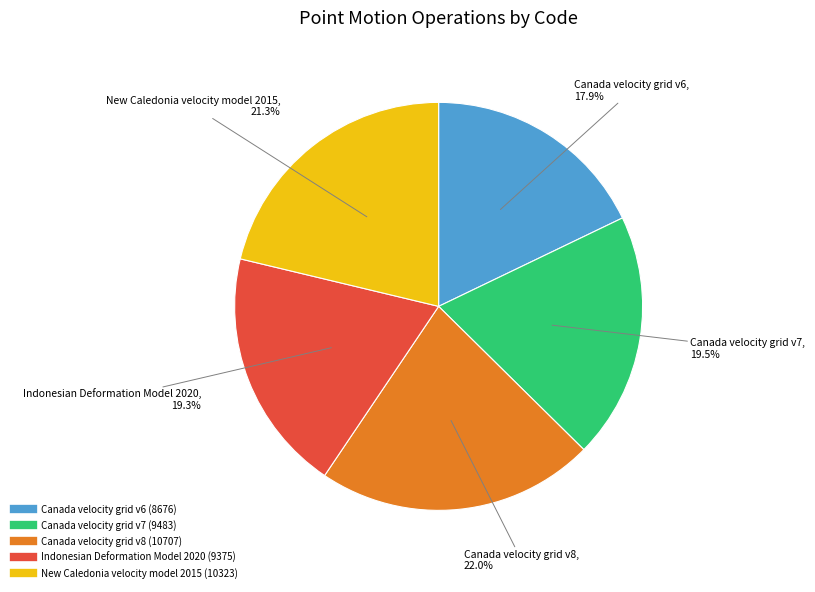

Do Canada velocity grid v8 and Canada velocity grid v7 together represent more than half of the pie?

No